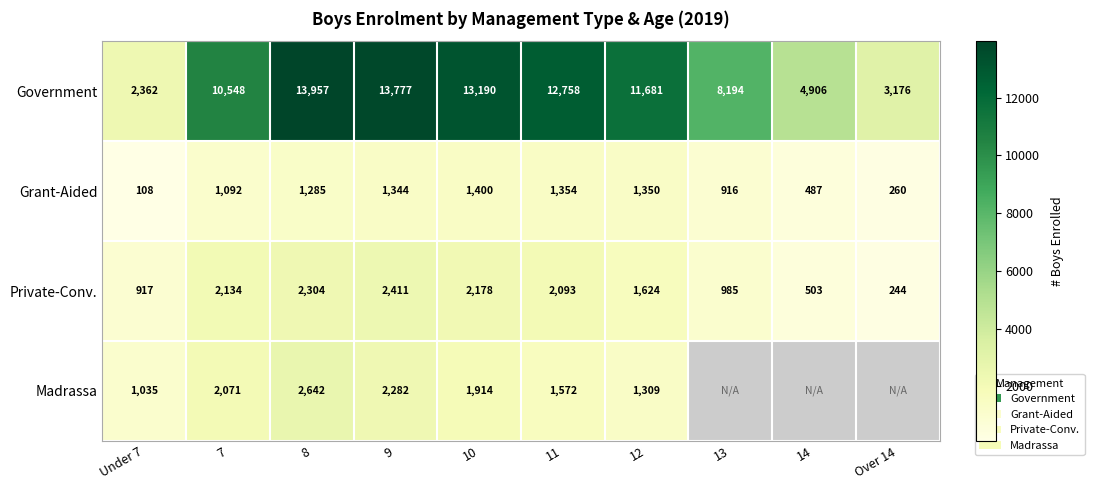

Is the value of Grant-Aided at 9 greater than the value of Madrassa at 10?

No